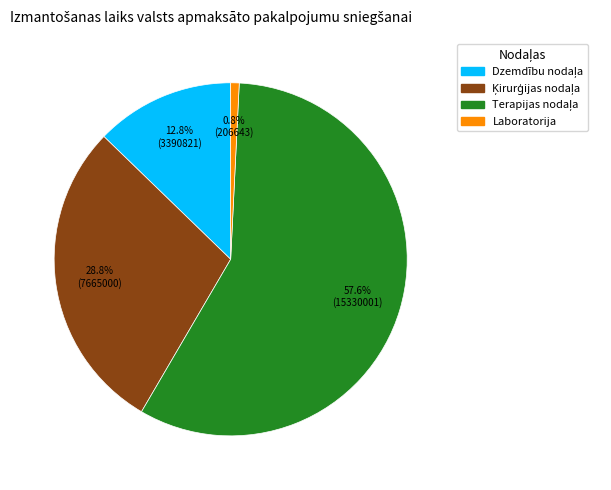

The Laboratorija slice represents 14% of the pie. True or false?

False